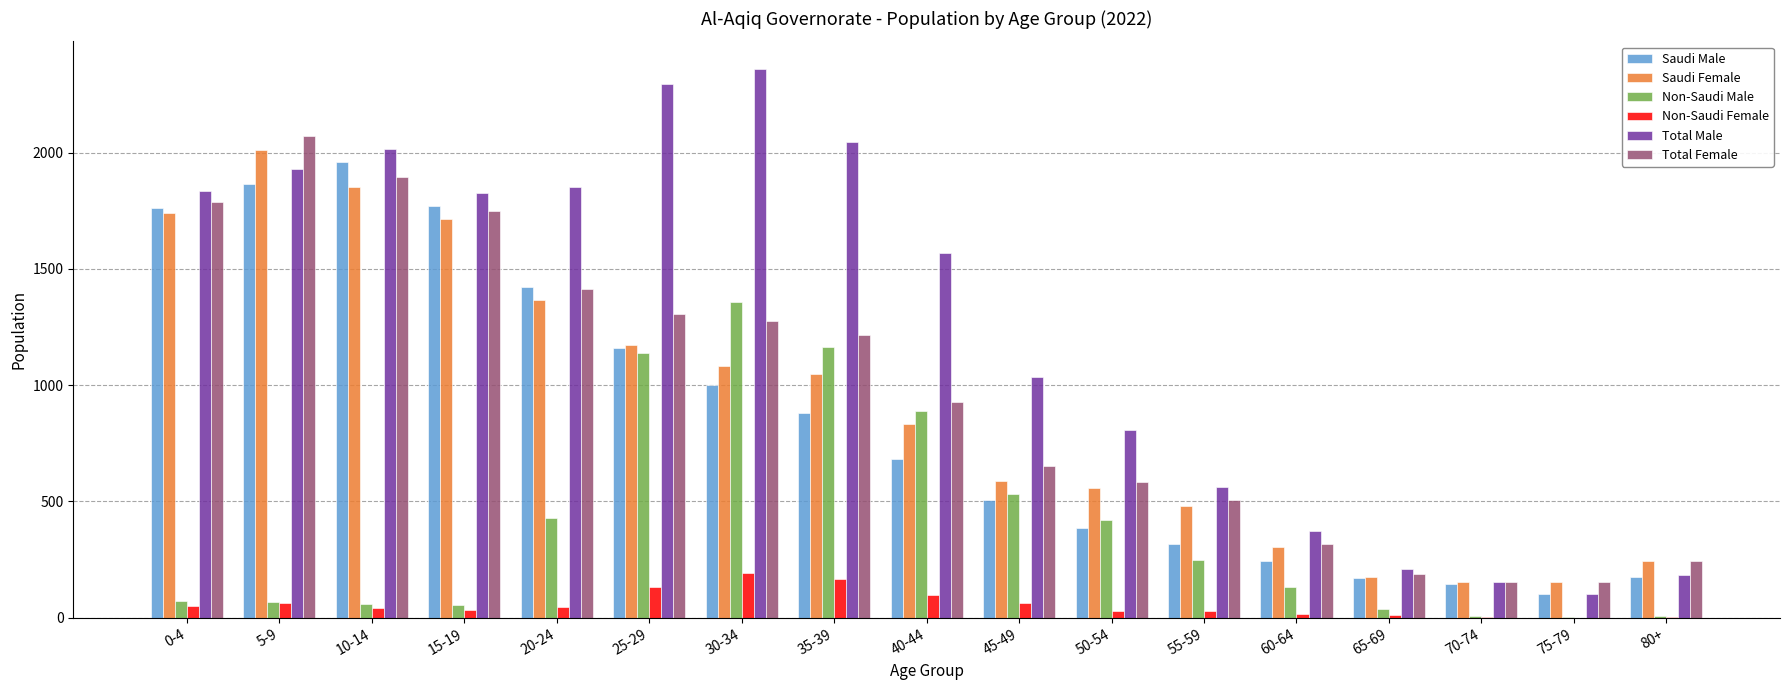

The value of Total Female at 5-9 is 2071. True or false?

True